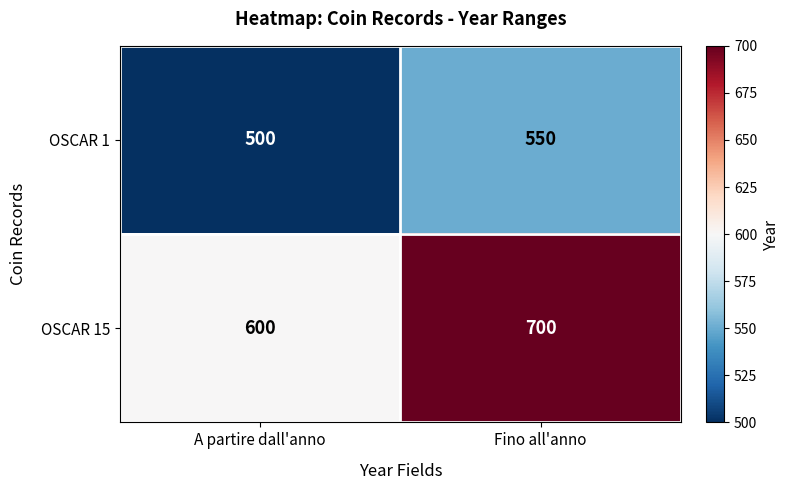

List the series in order of their peak value, lowest first.

OSCAR 1, OSCAR 15